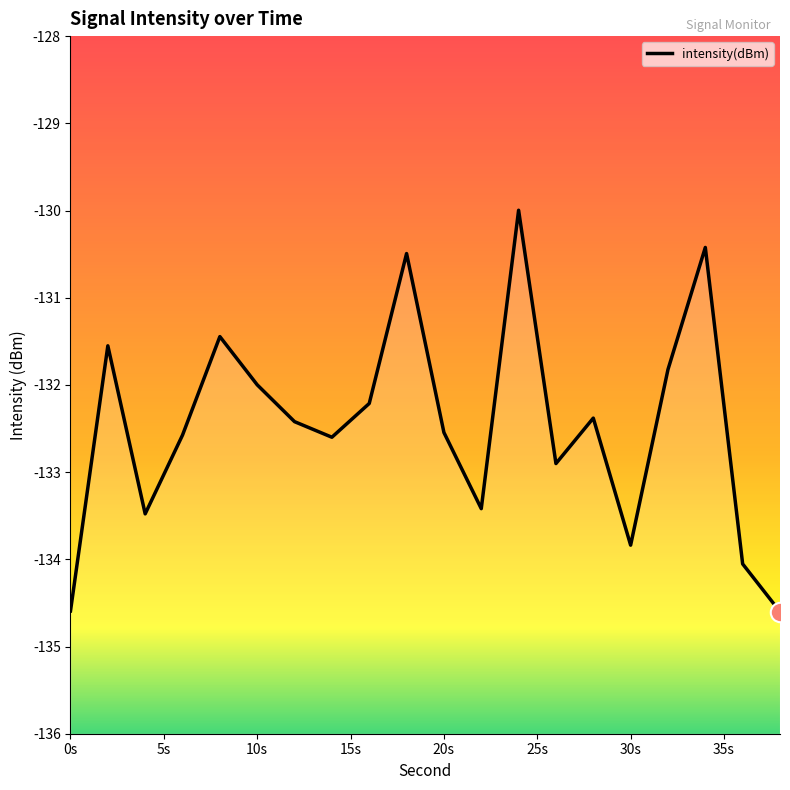

Which has a higher value, 14 or 8?

8